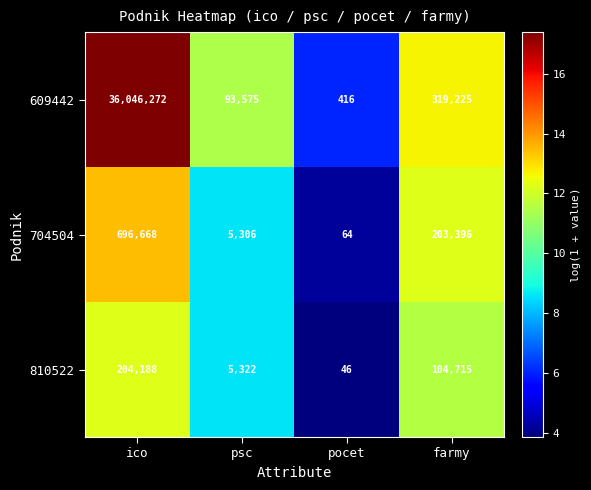

Reading left to right, what are all the values shown in this chart?

609442: ico=36046272	psc=93575	pocet=416	farmy=319225
704504: ico=696668	psc=5306	pocet=64	farmy=203396
810522: ico=204188	psc=5322	pocet=46	farmy=104715